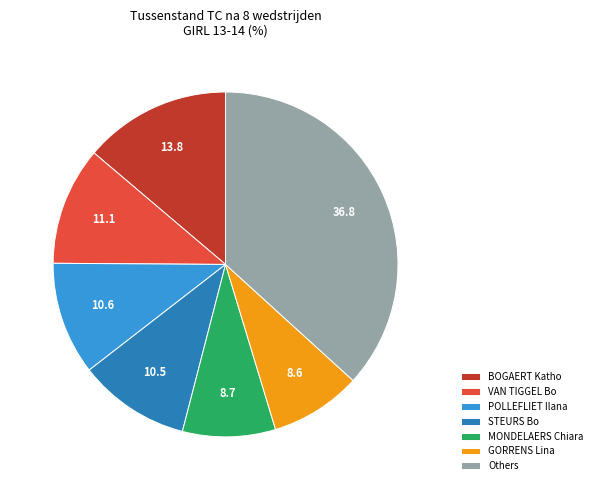

True or false: Others accounts for 37% of the total.

True